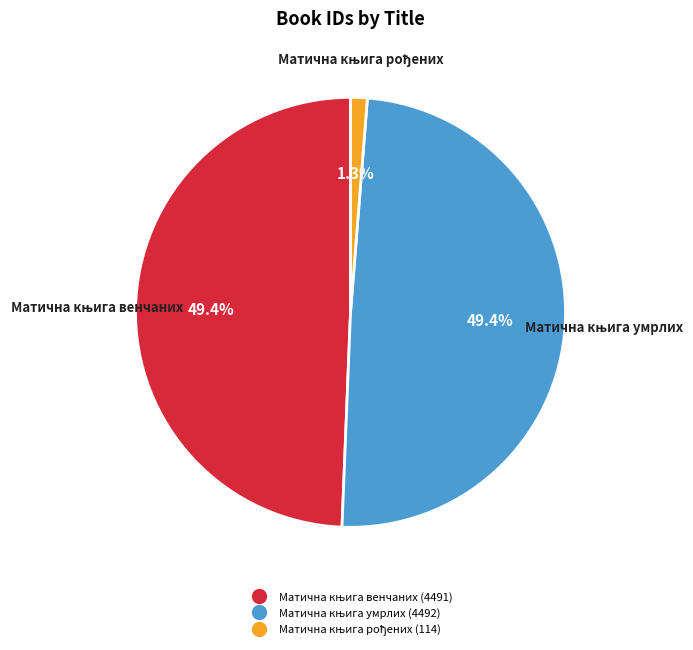

Is there any slice that represents more than half of the pie?

No